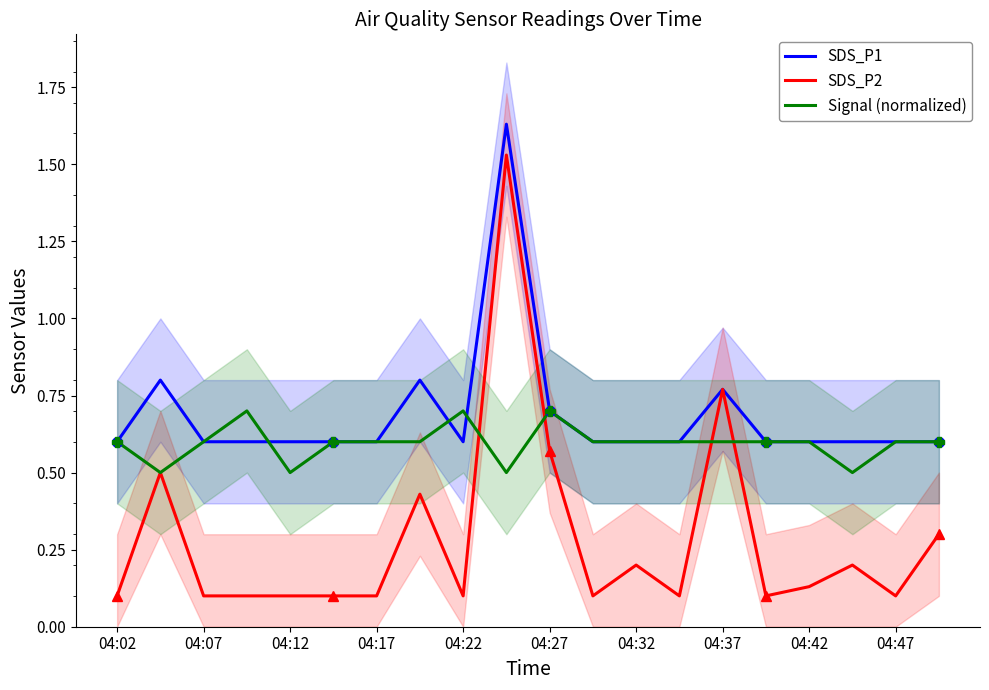

Read the SDS_P1 value at 04:02.

0.6